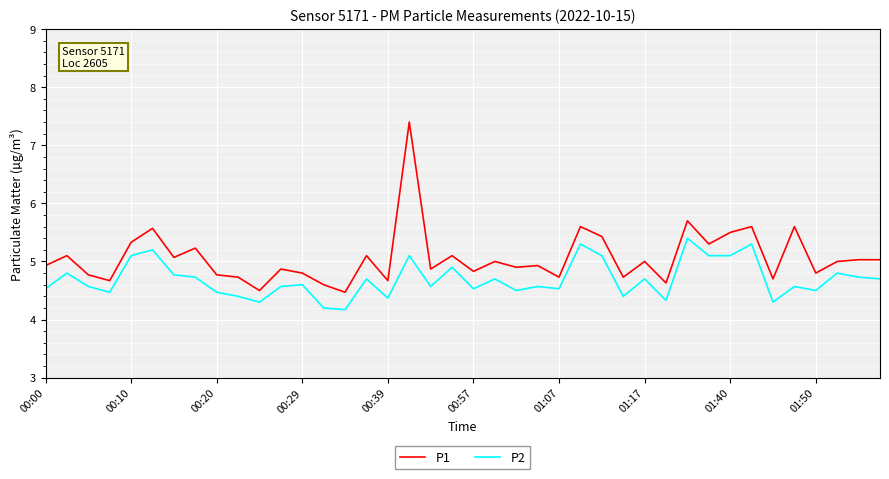

What is the highest value of the P2 series?

5.4